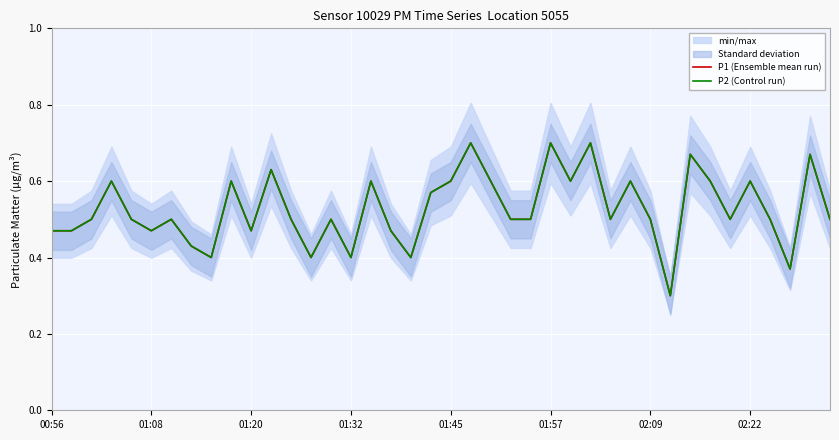

What is the minimum value for P1 (Ensemble mean run)?

0.3